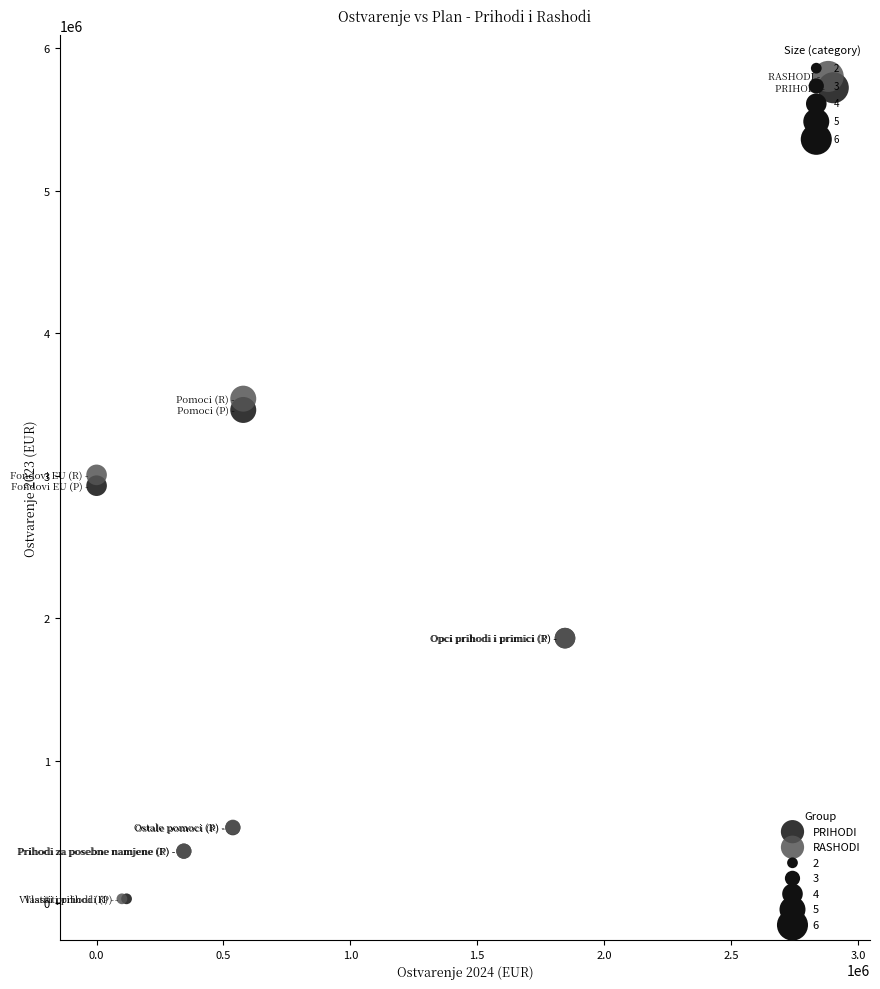

Which series has the widest spread of Y values?

RASHODI